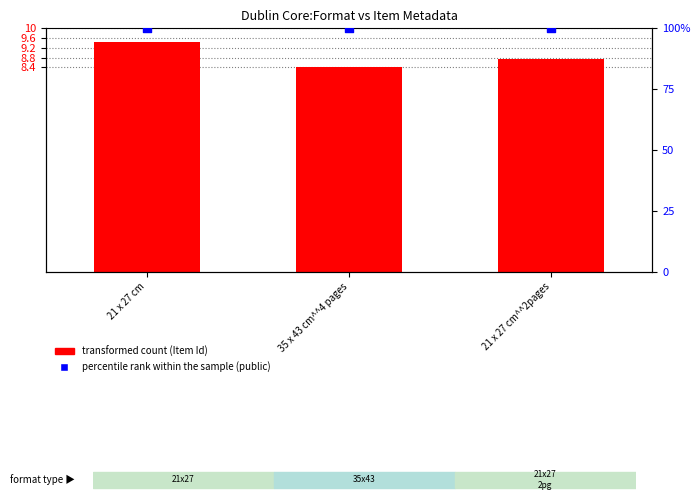

Which series has the largest total across all categories?

percentile rank within the sample (public)